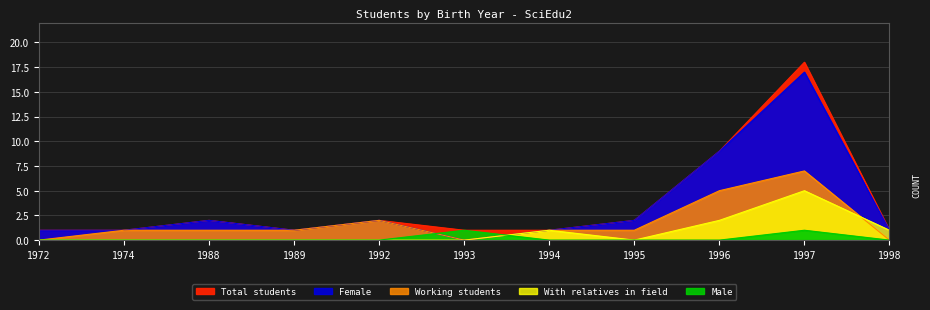

Reading left to right, what are all the values shown in this chart?

1	1	2	1	2	1	1	2	9	18	1